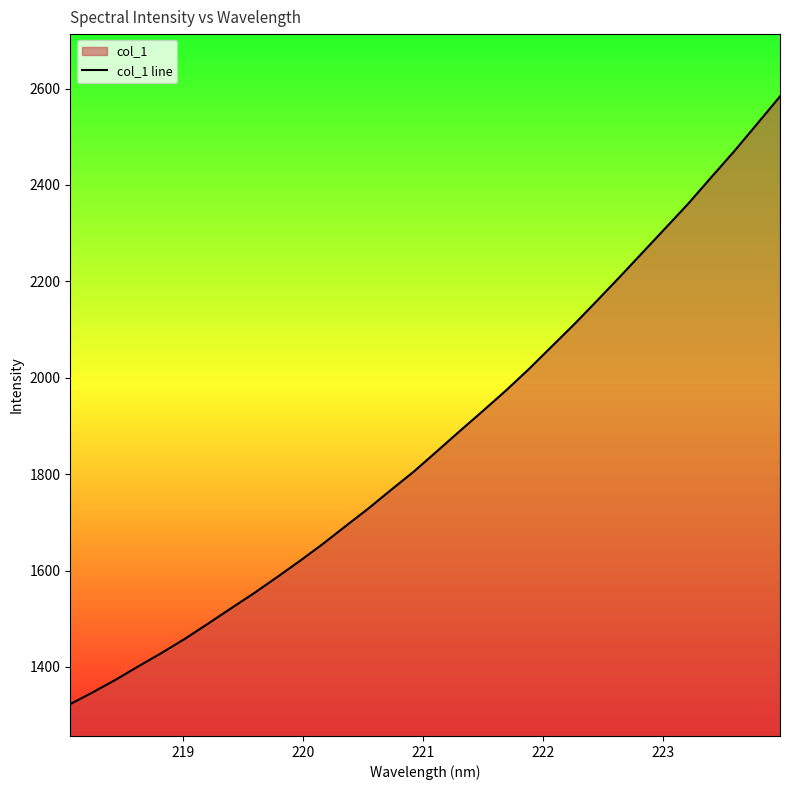

What is the difference between the maximum and minimum values?

1260.8